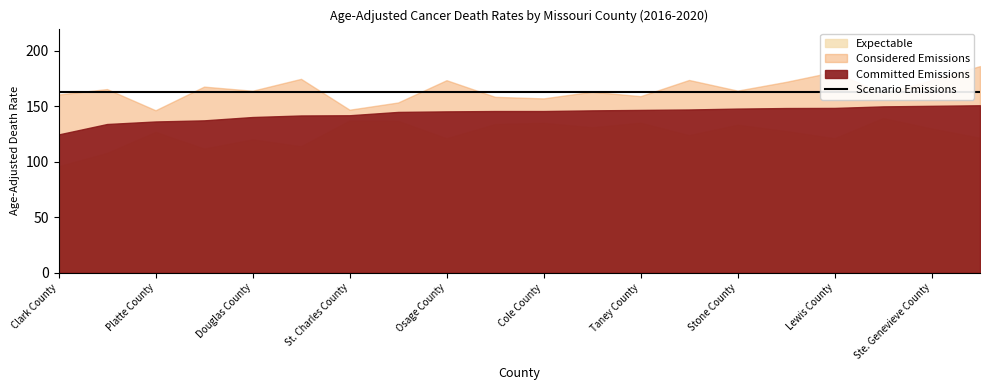

What is the difference between the maximum and minimum values in the Committed Emissions series?

26.3